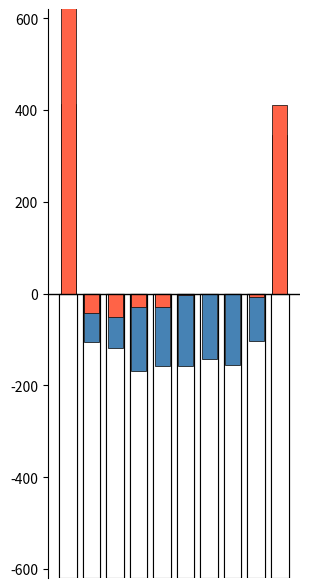

Is it true that Negative (Apr–Jun avg) equals 409.9 at 9?

True